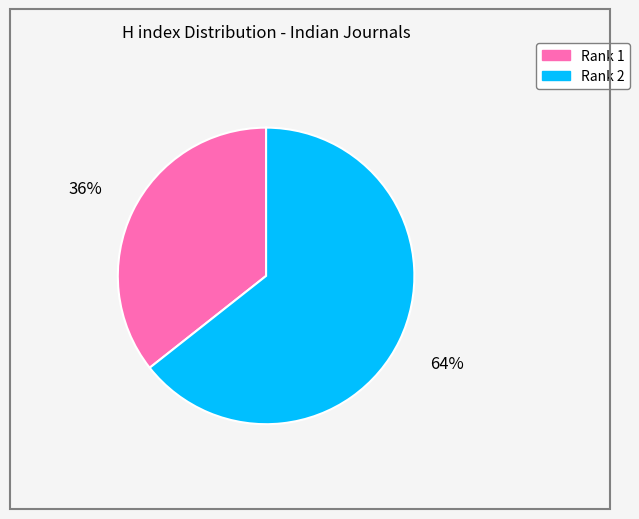

How many slices are in this pie chart?

2